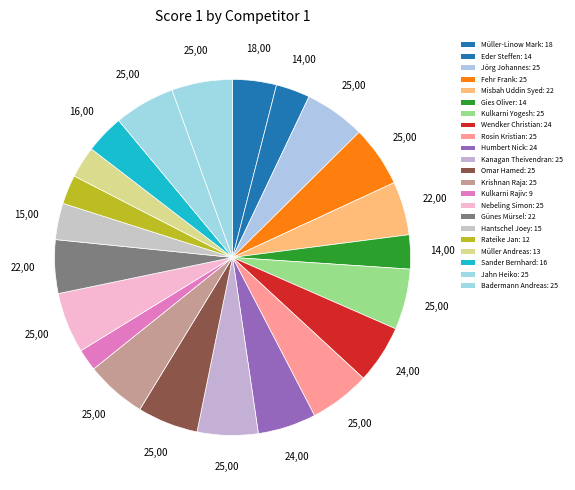

How many slices are in this pie chart?

22